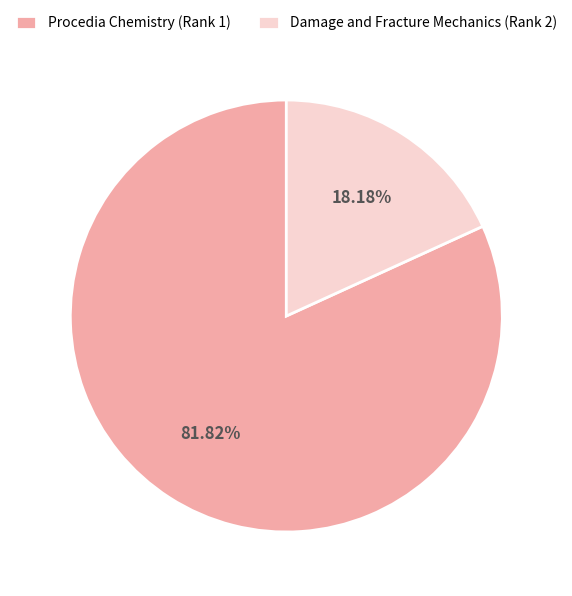

What is the ratio of the value at Procedia Chemistry (Rank 1) to the value at Damage and Fracture Mechanics (Rank 2)?

4.5